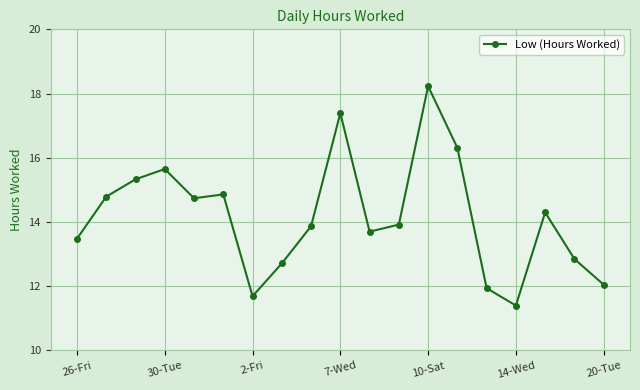

What is the average value?

14.2